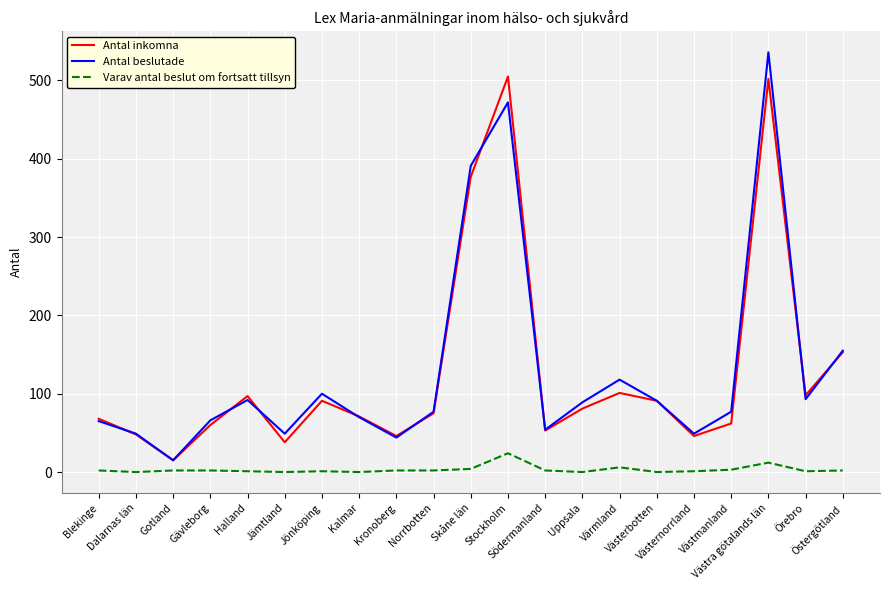

Which series has the widest spread of values?

Antal beslutade